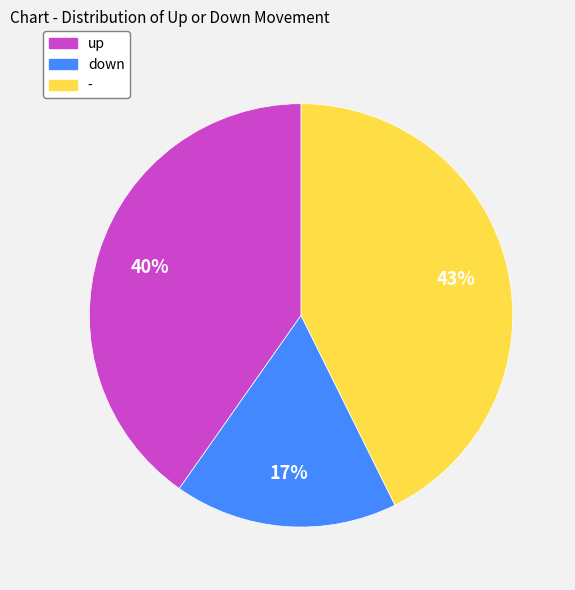

Combined, do - and down account for over 50%?

Yes